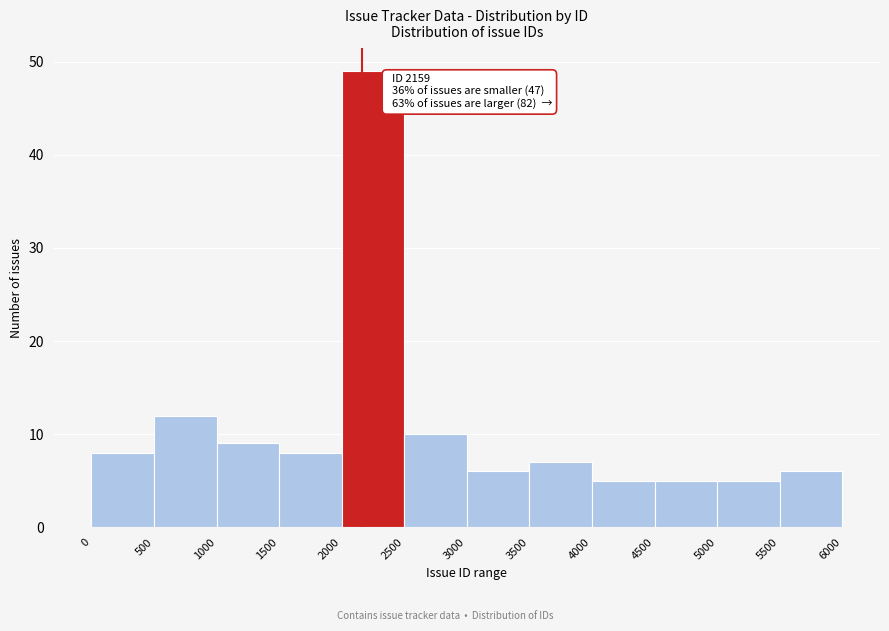

Over which range of the x-axis is the bar tallest?

2000 to 2500